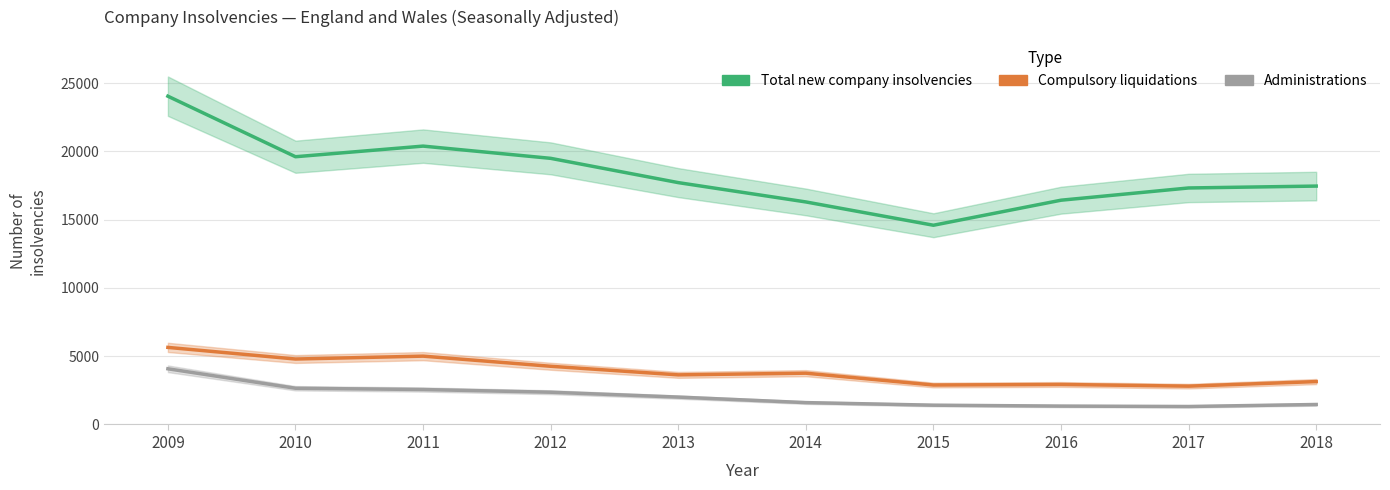

List the series in order of their peak value, highest first.

Total new company insolvencies, Compulsory liquidations, Administrations